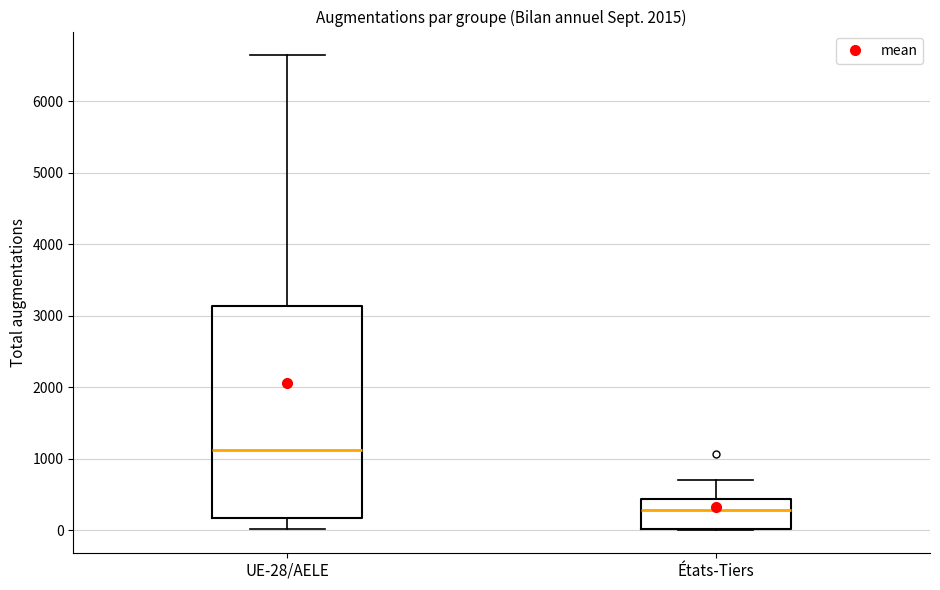

Which box's median line is the highest?

UE-28/AELE